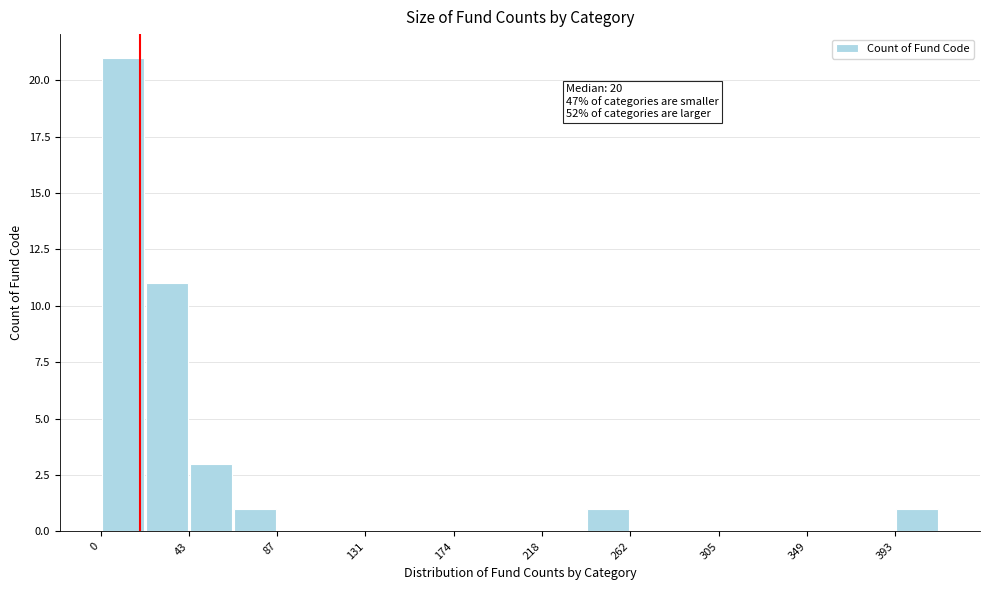

Which range on the x-axis has the tallest bar?

0 to 20